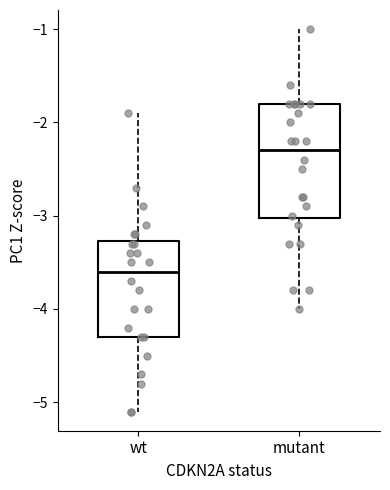

Which box is the tallest, from its lower edge to its upper edge?

mutant